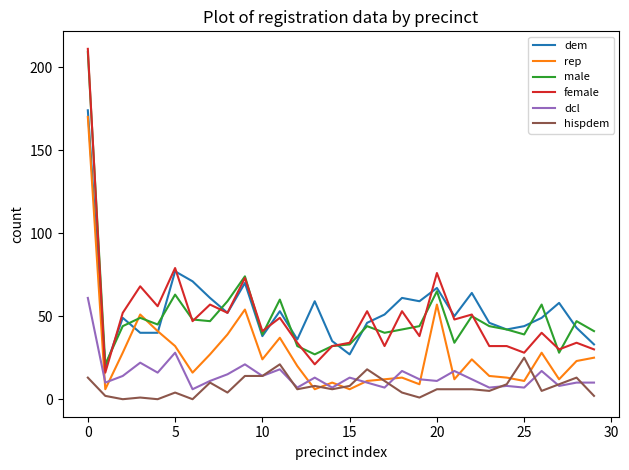

What is the highest value of the hispdem series?

25